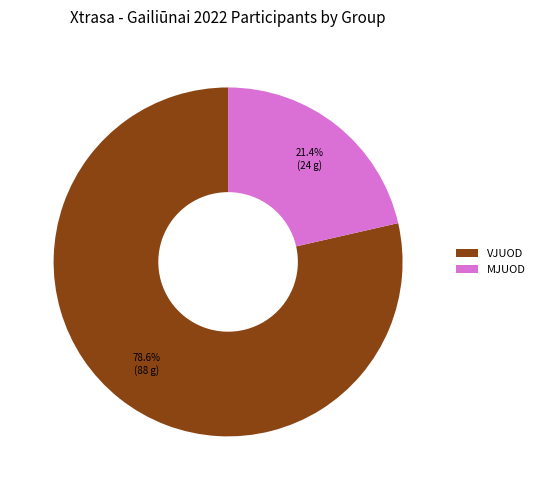

Rank the categories by value from lowest to highest.

MJUOD, VJUOD